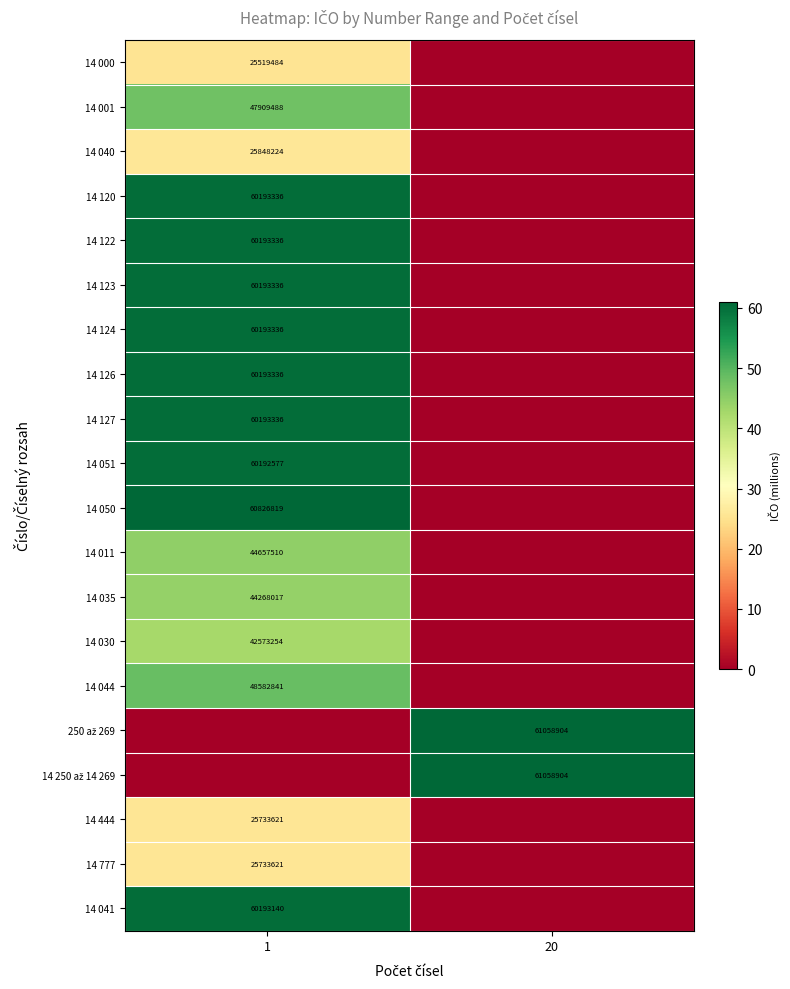

How many data points does each series have?

2